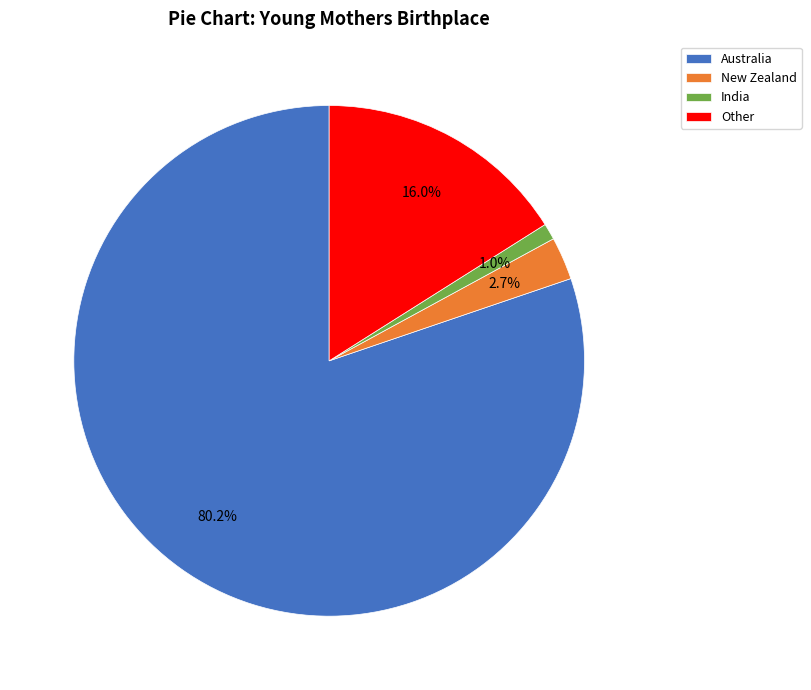

How many segments does this pie chart have?

4